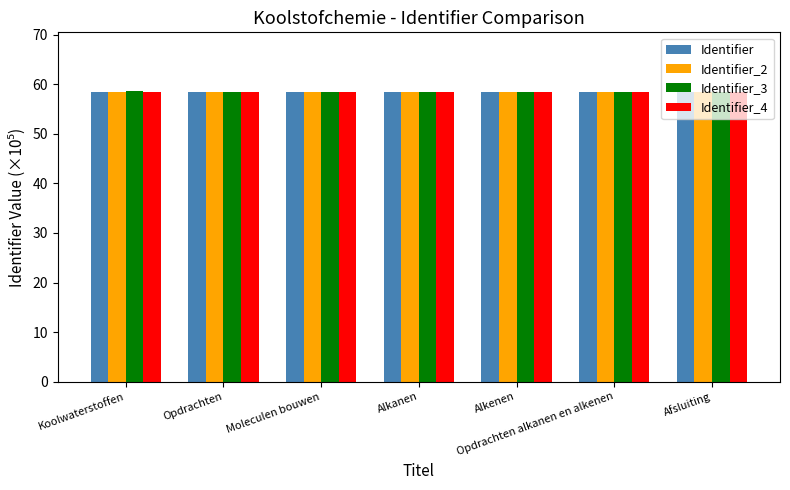

What is the total value across all series at Alkenen?

233.9